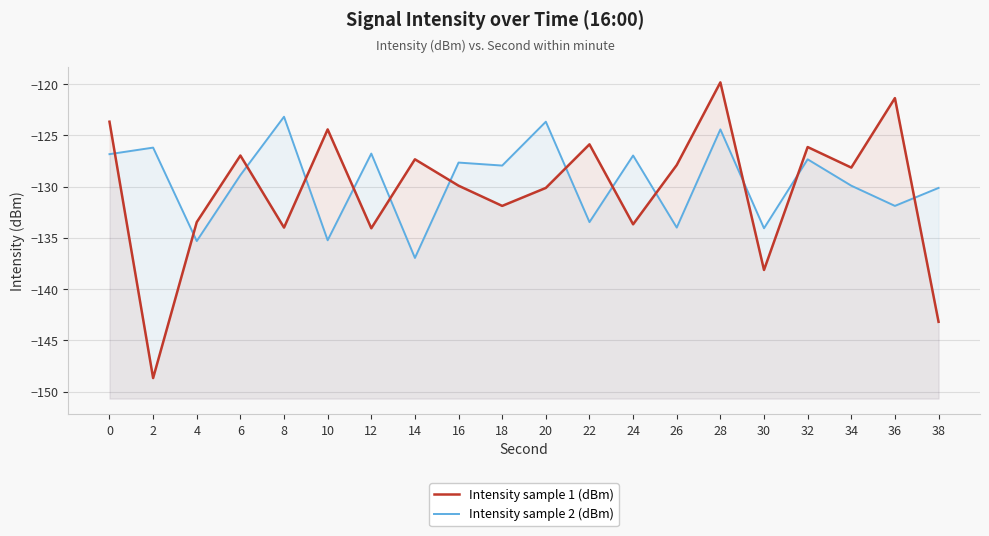

True or false: Intensity sample 2 (dBm) has more than 0 interior local peaks.

True